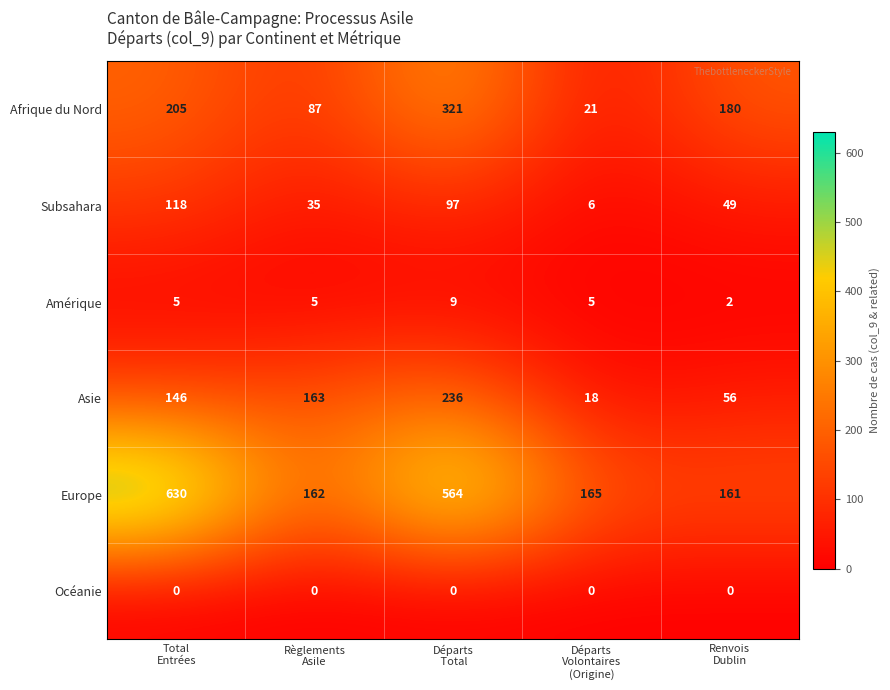

What is the sum of all Afrique du Nord values?

814